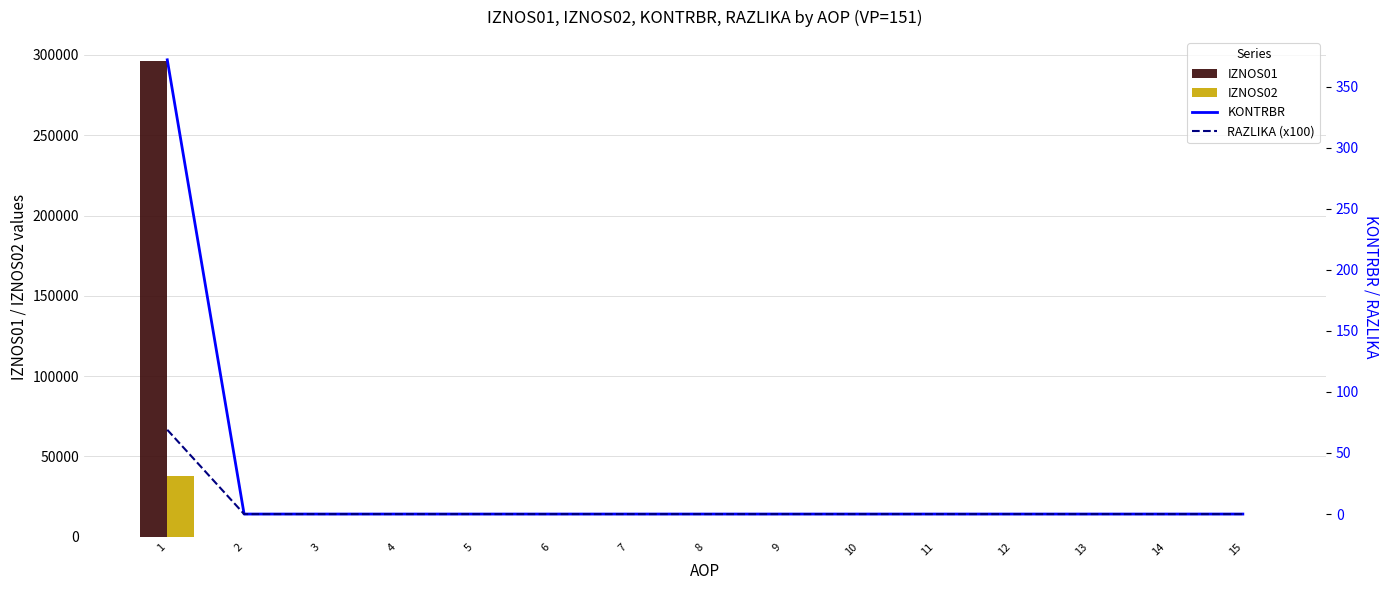

Does the chart contain any negative values?

No